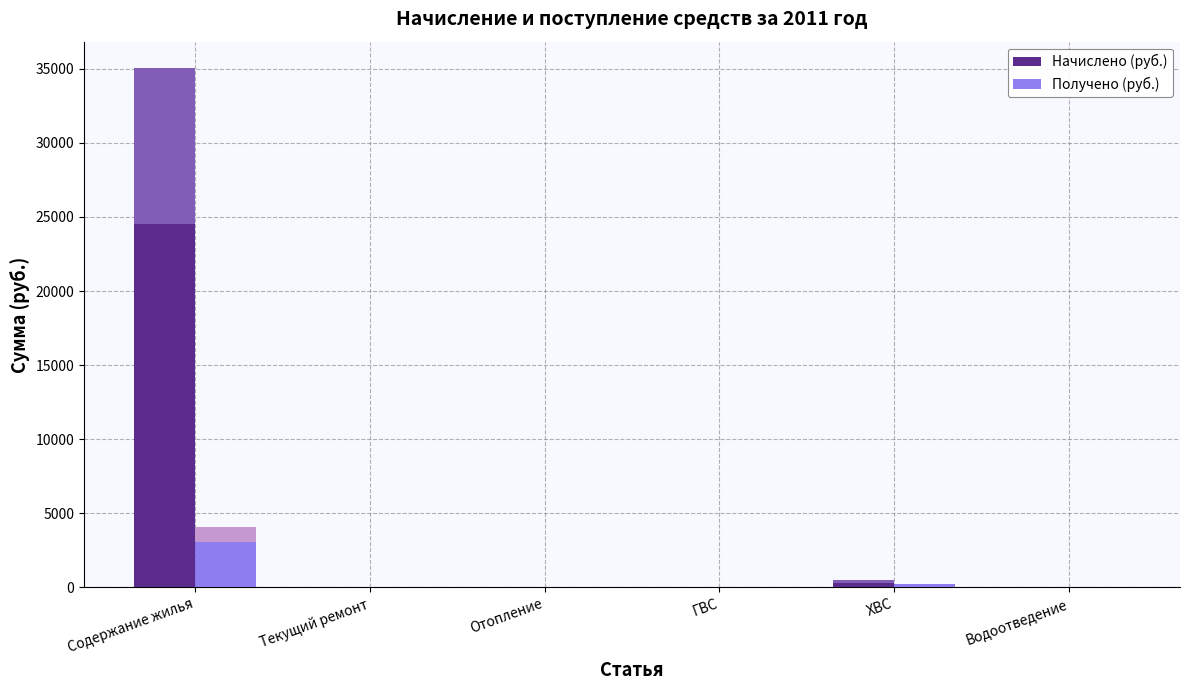

At which category is the sum across all series the highest?

Содержание жилья